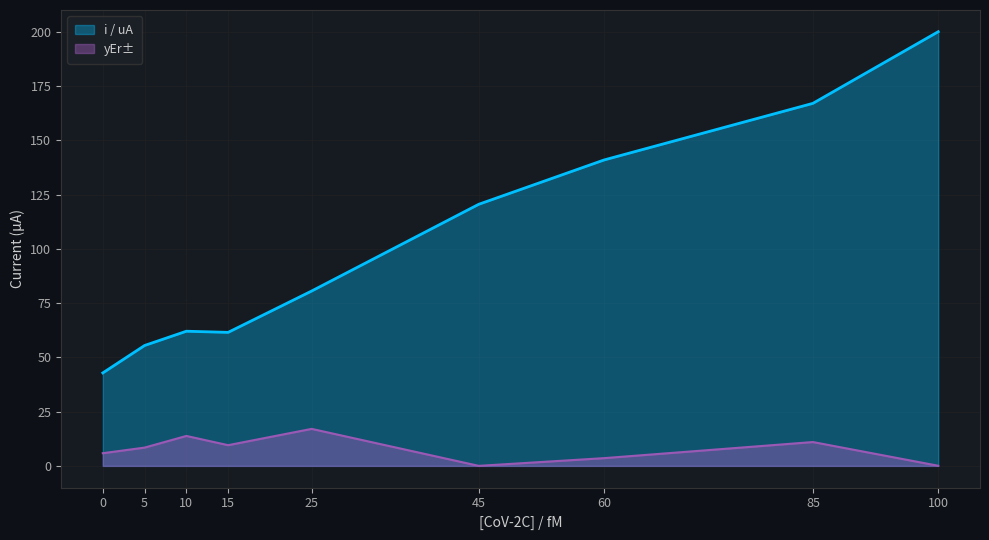

Is it true that yEr± equals 13.8 at 10?

True